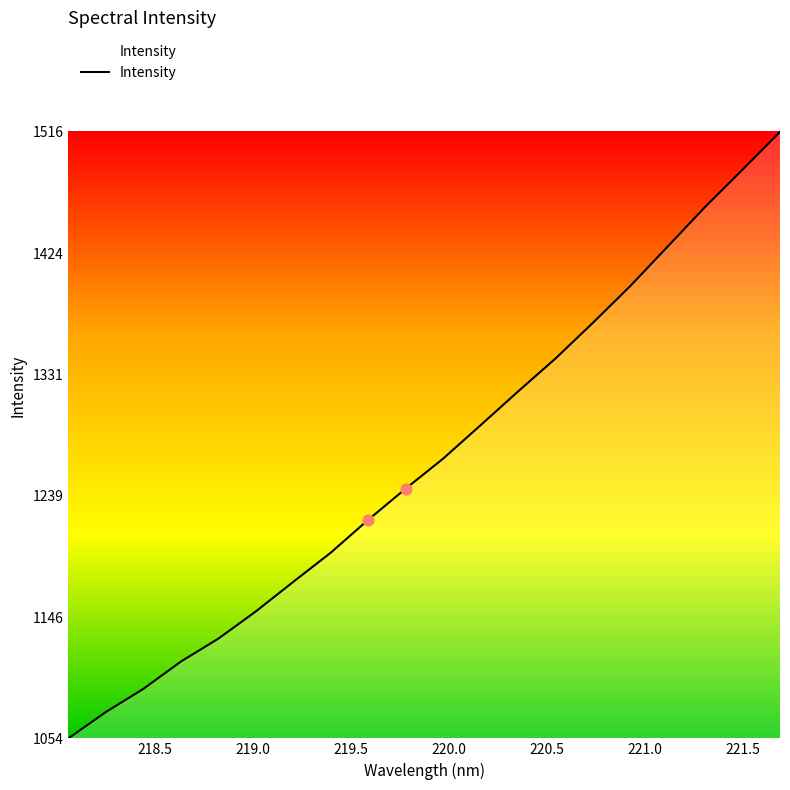

What is the difference between the maximum and minimum values?

461.8